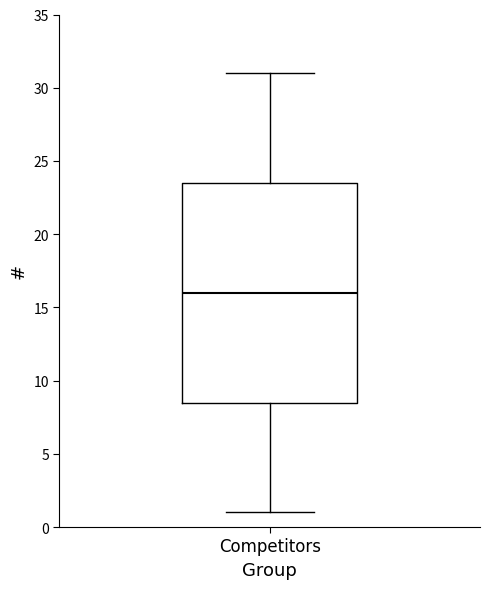

Read this box plot against the y-axis: the position of the median line, the range covered by the box, and the ends of both whiskers. The values are not printed on the chart, so give them approximately, as read against the axis.

median 16.0, box 8.5 to 23.5, whiskers 1.0 to 31.0